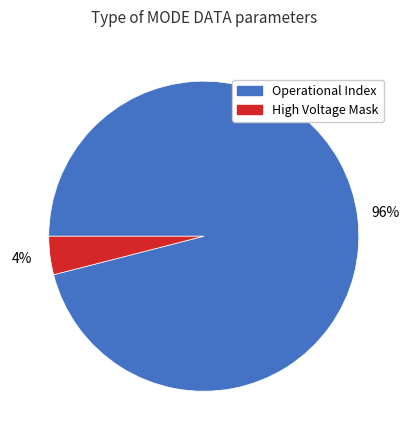

Combined, do High Voltage Mask and Operational Index account for over 50%?

Yes